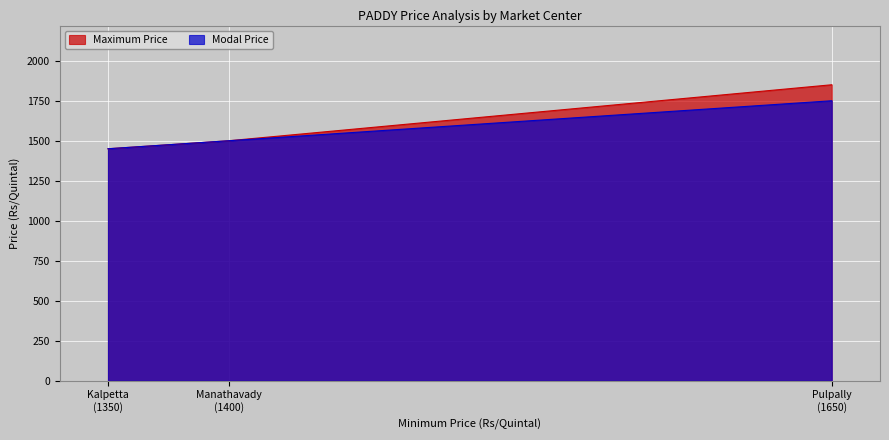

At how many categories does at least one series exceed 1714?

1